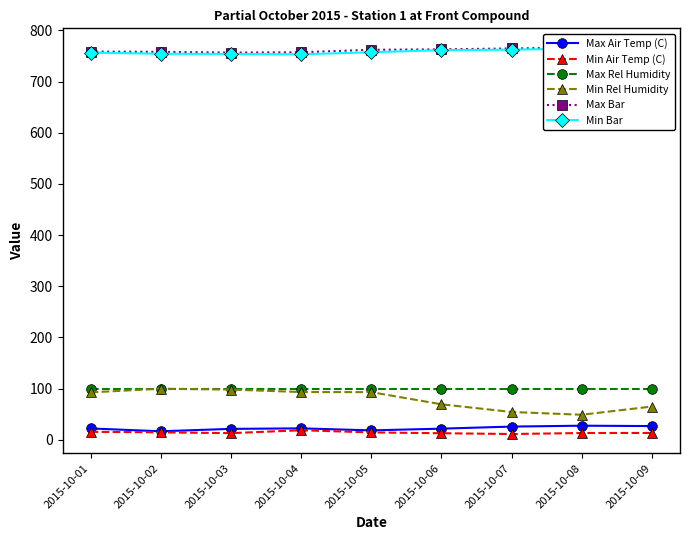

What is the sum of all Min Air Temp (C) values?

127.7